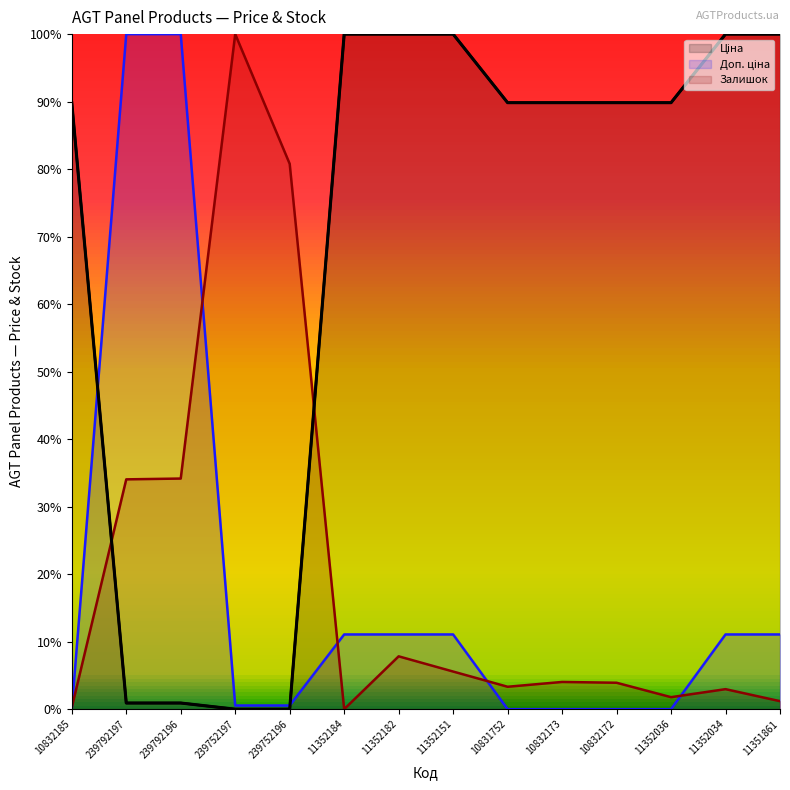

At which category does the chart reach its peak across all series?

11352184